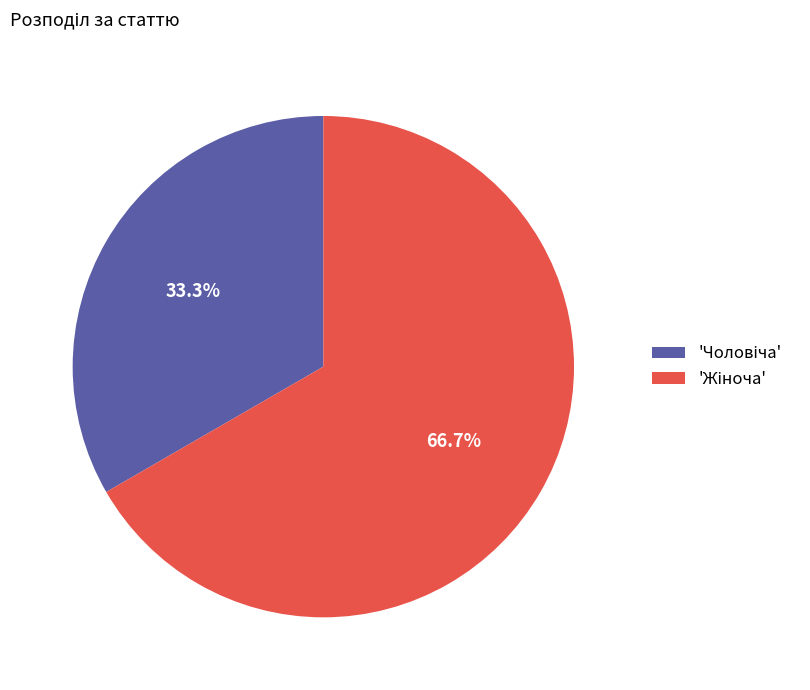

Does any single category account for the majority?

Yes